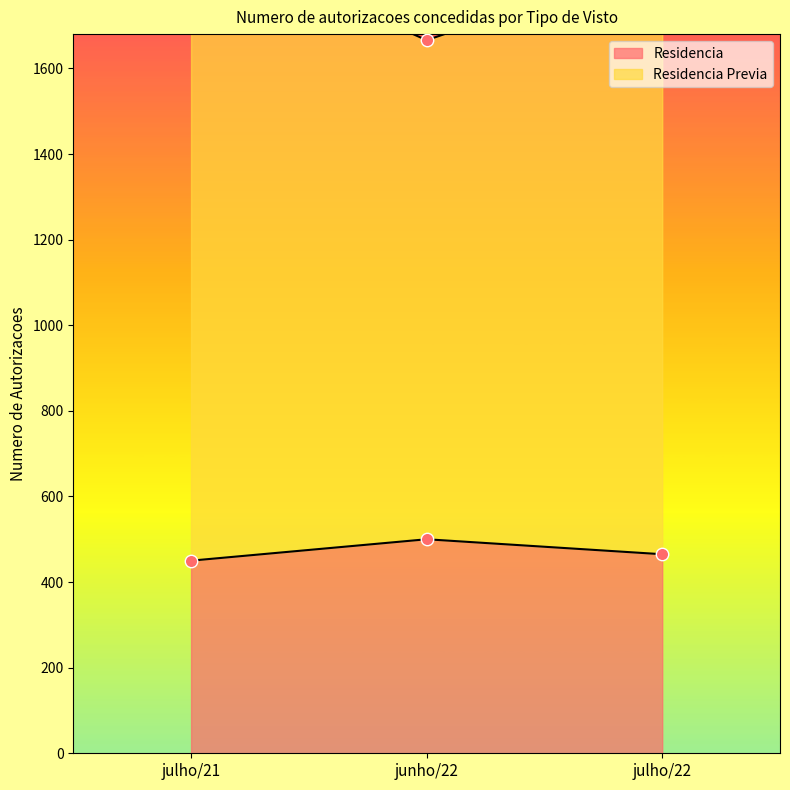

Which series has the largest Y range (max minus min)?

Residencia Previa